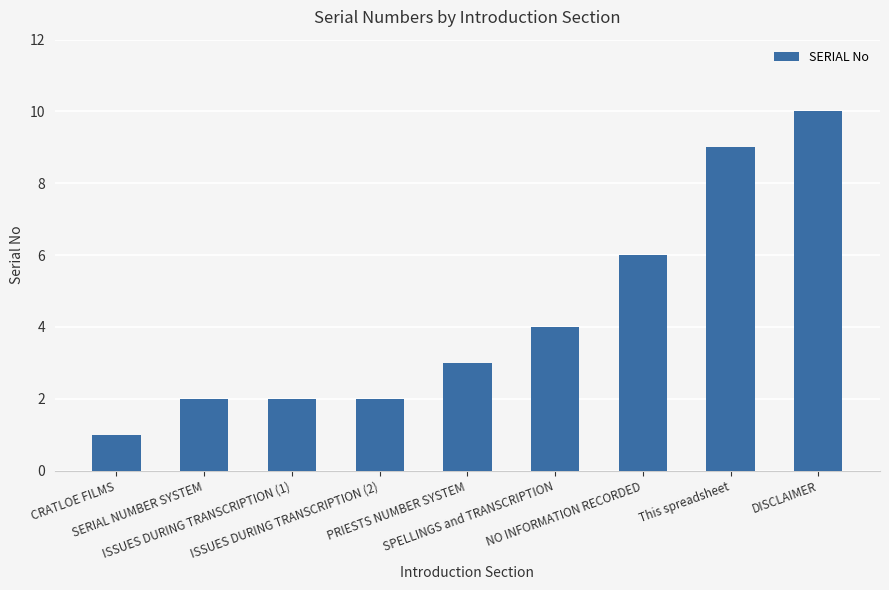

What is the difference between the second highest and minimum values?

8